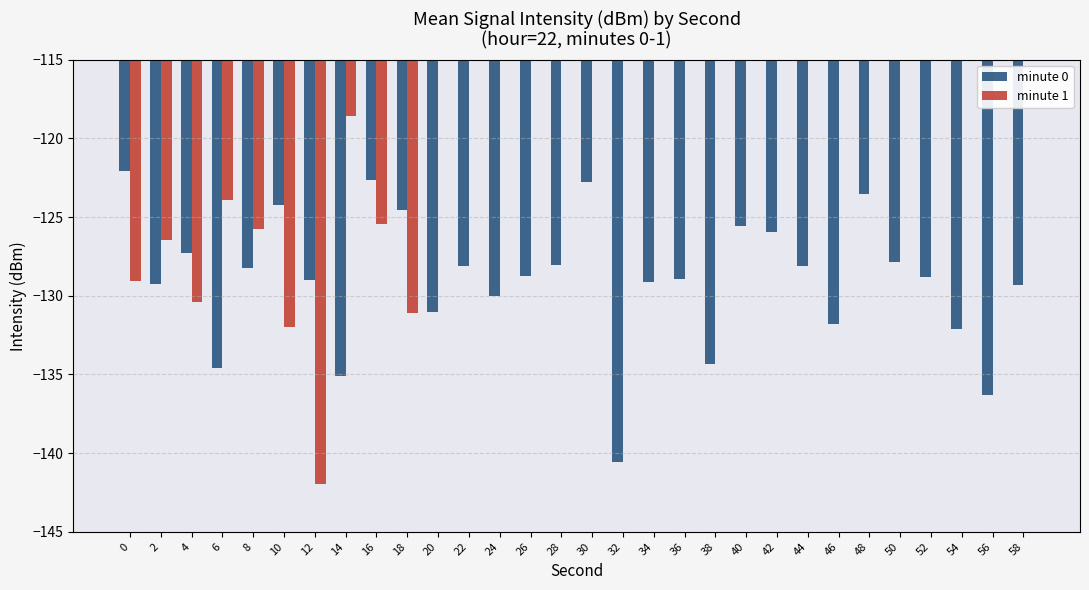

Which has a higher value, 34 or 10?

10